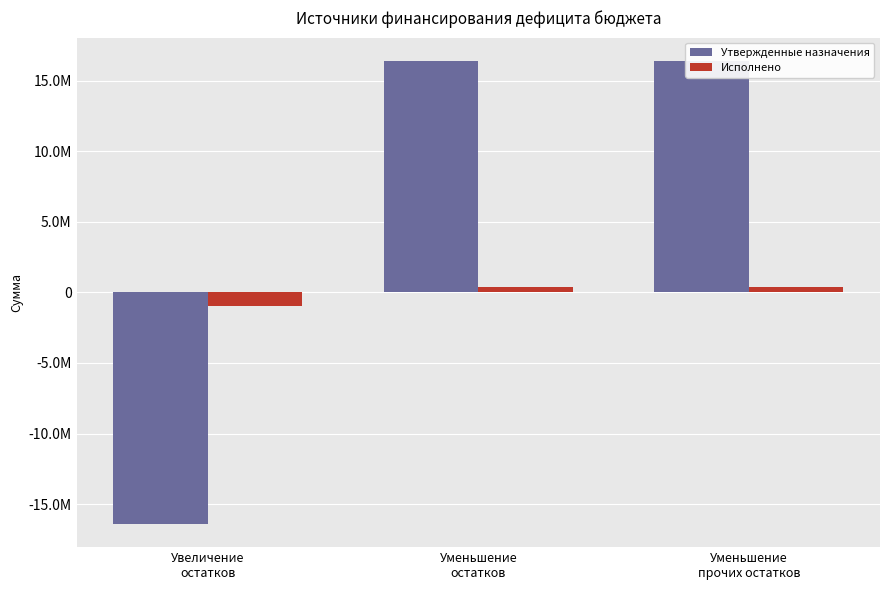

The Исполнено series shows 414874.2 at Уменьшение
остатков. True or false?

True